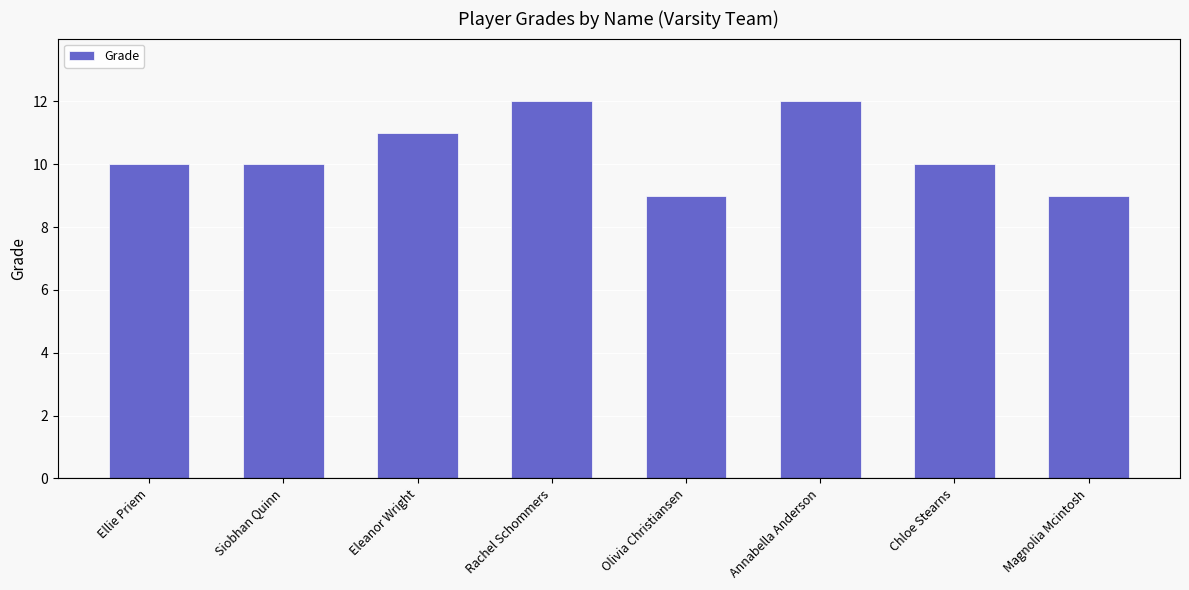

What is the sum of the values at Magnolia Mcintosh and Eleanor Wright?

20